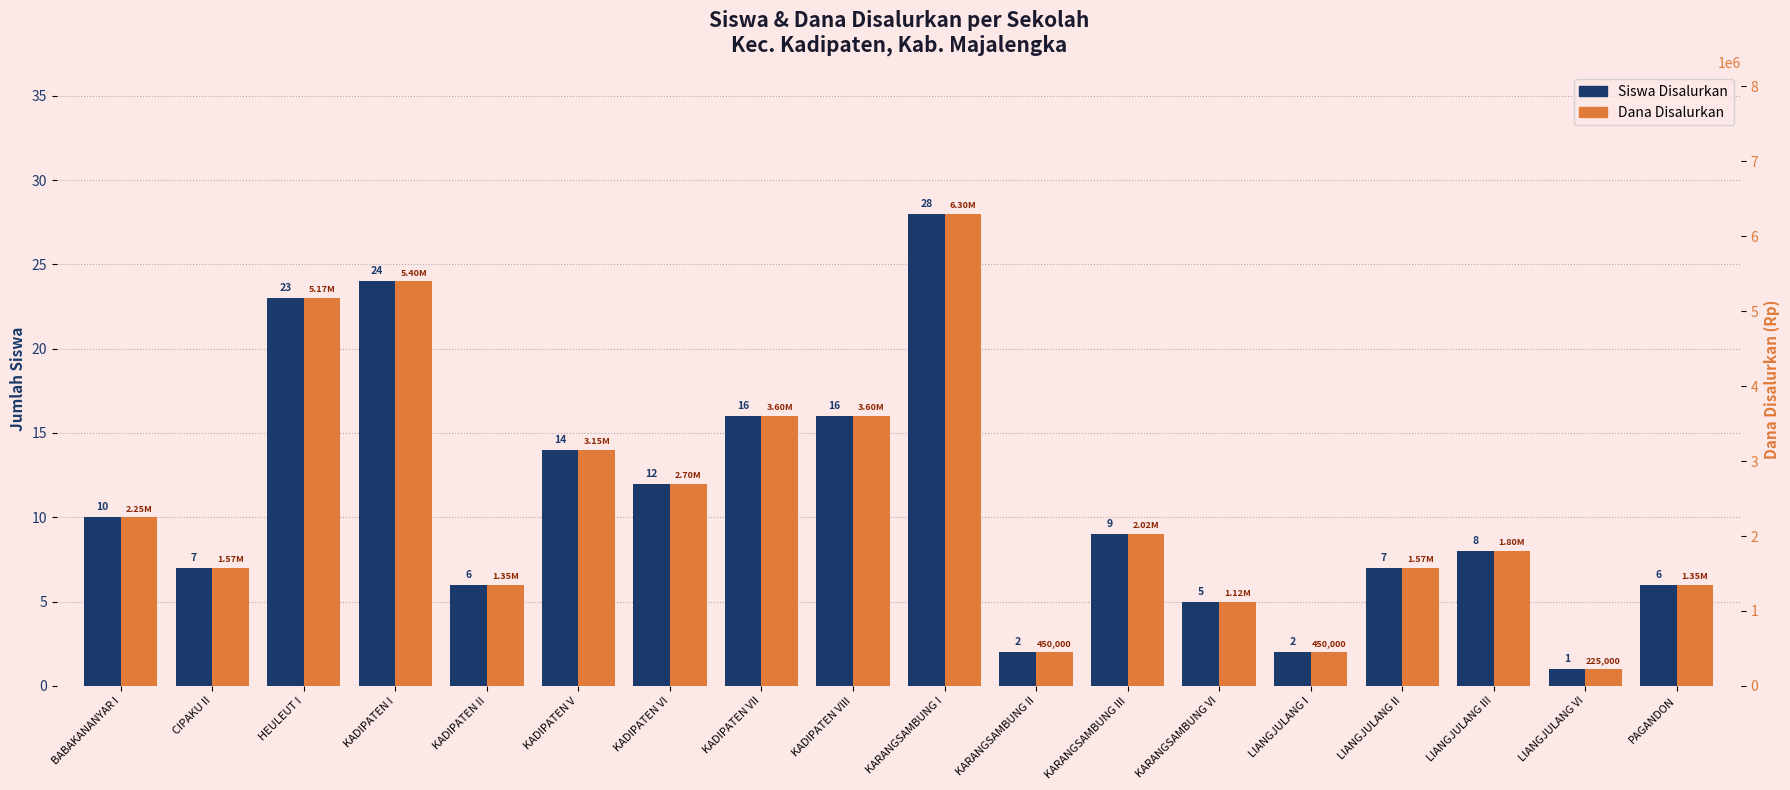

Rank the series by their maximum value, from lowest to highest.

Siswa Disalurkan, Dana Disalurkan